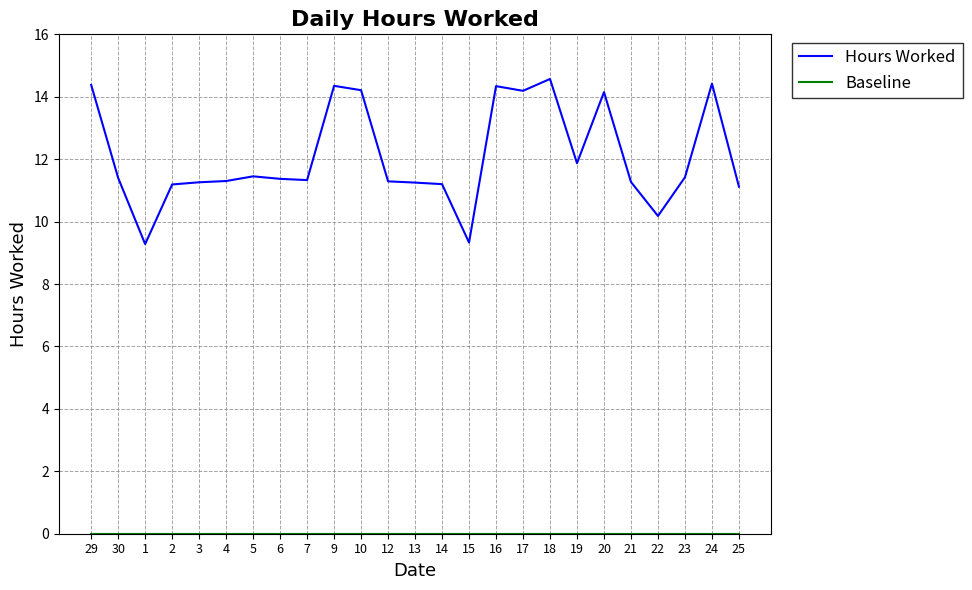

How many categories are shown in the chart?

25